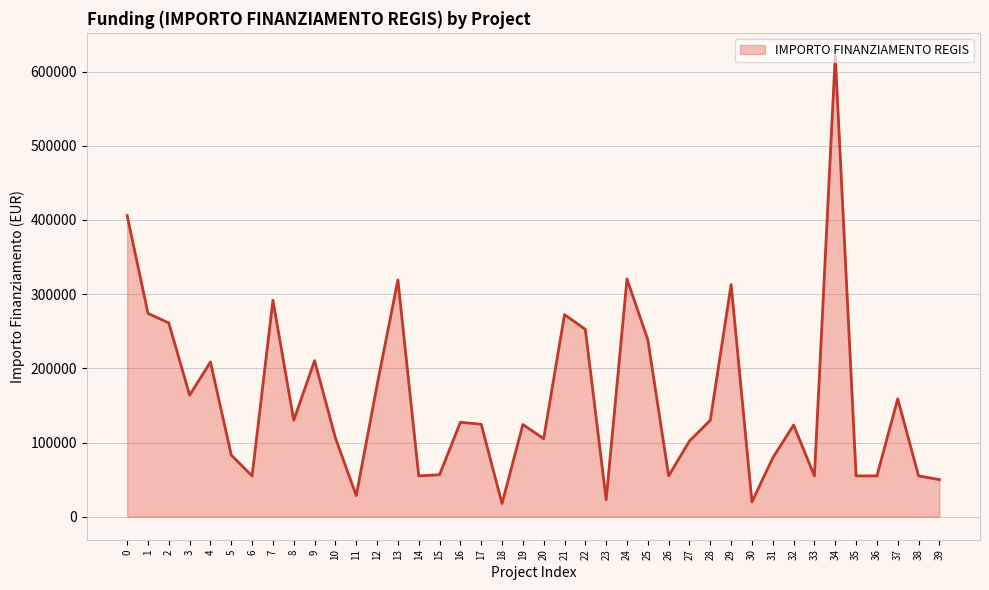

Is it true that the value at 1 is 421155.3?

False